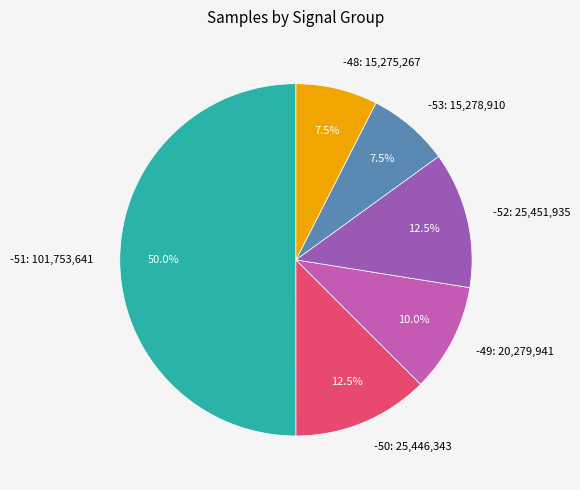

To the nearest percent, what is the average slice percentage?

17%